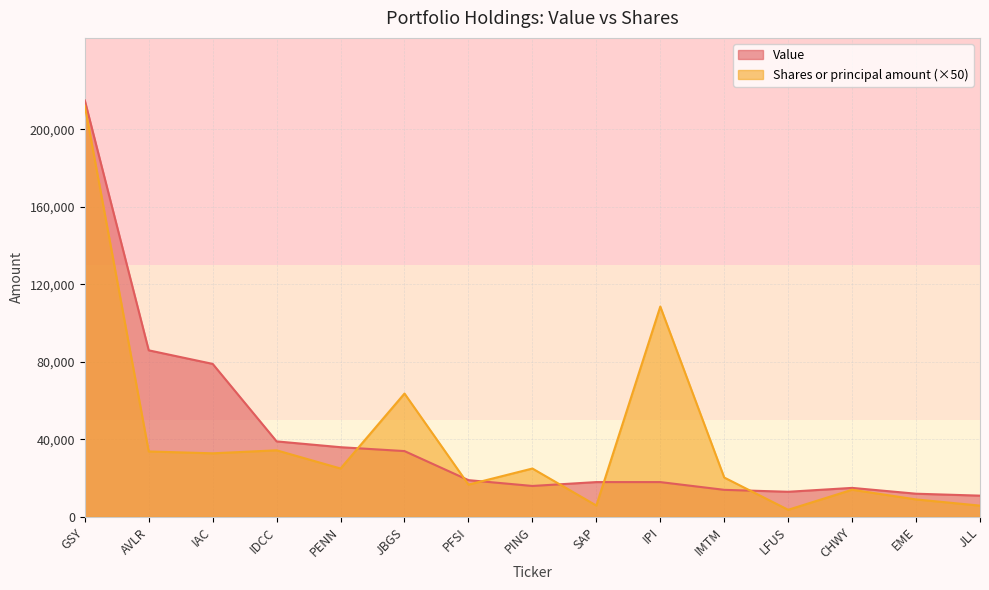

In Value, how many points are higher than both neighbors (excluding endpoints)?

1